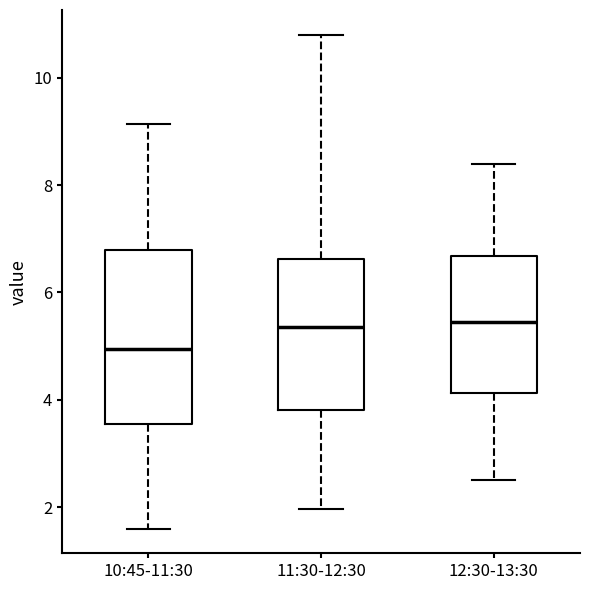

Comparing the boxes themselves (not the whiskers), which one is the tallest?

10:45-11:30